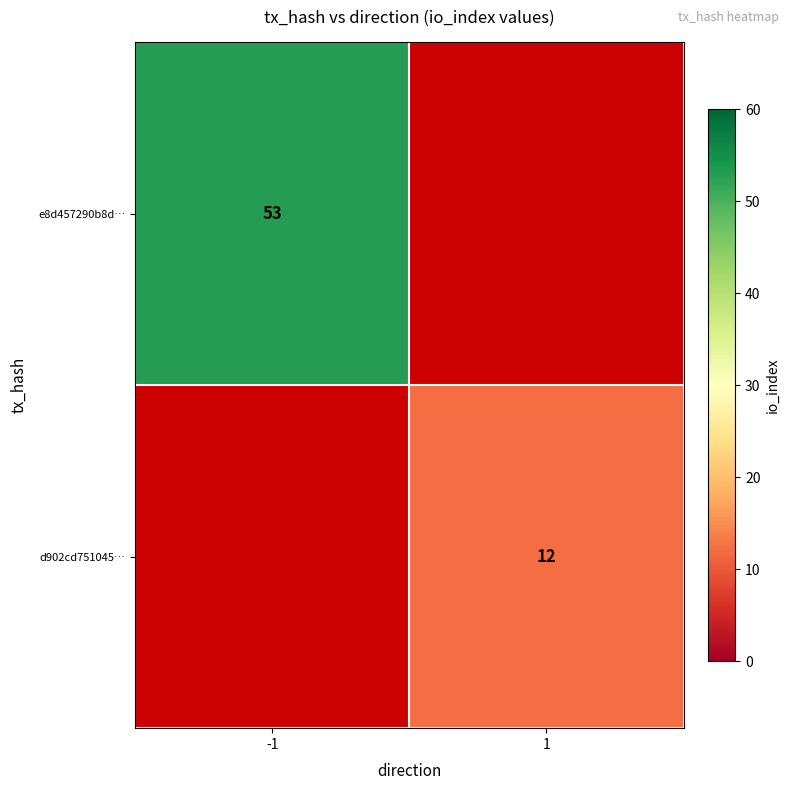

The value of d902cd751045… at 1 is 12. True or false?

True